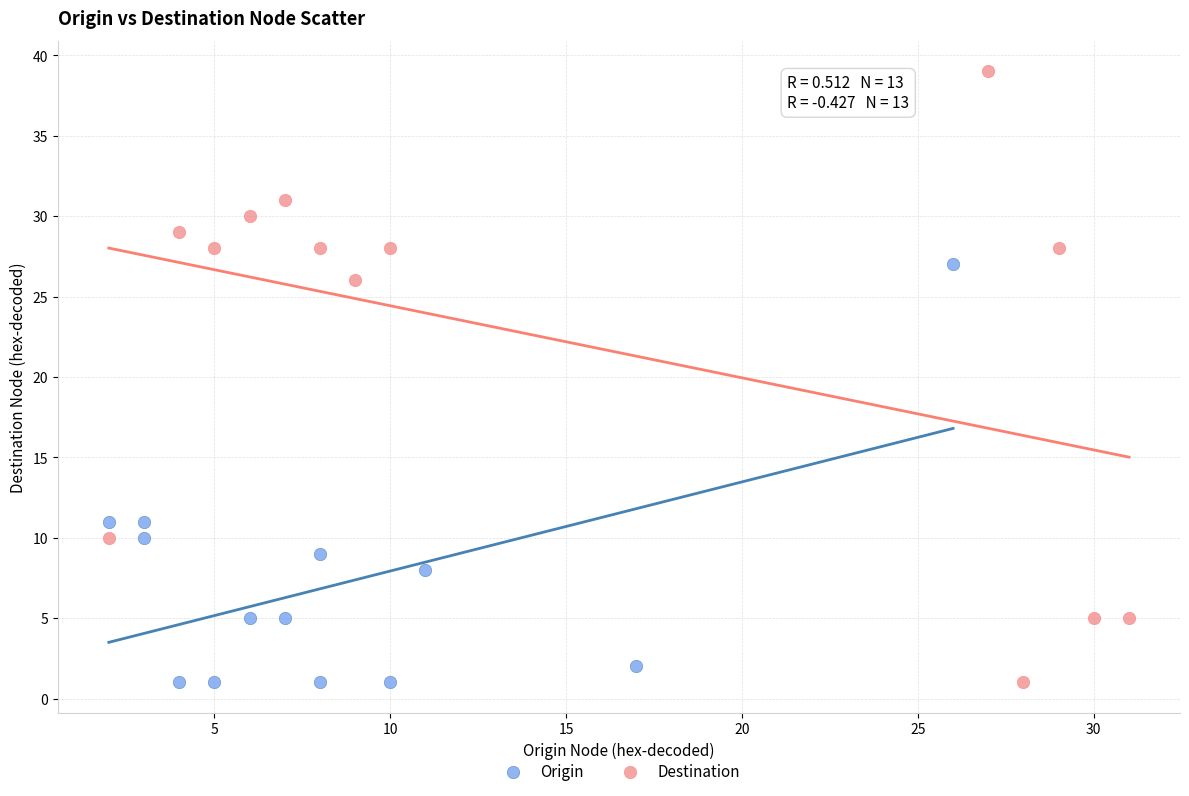

Which series contains the highest Y value?

Destination